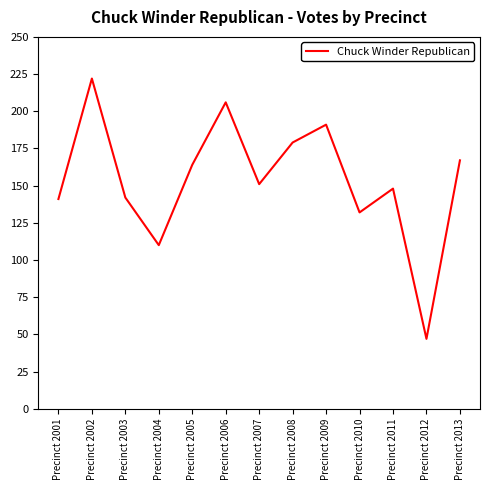

What is the difference between the second highest and second lowest values?

96